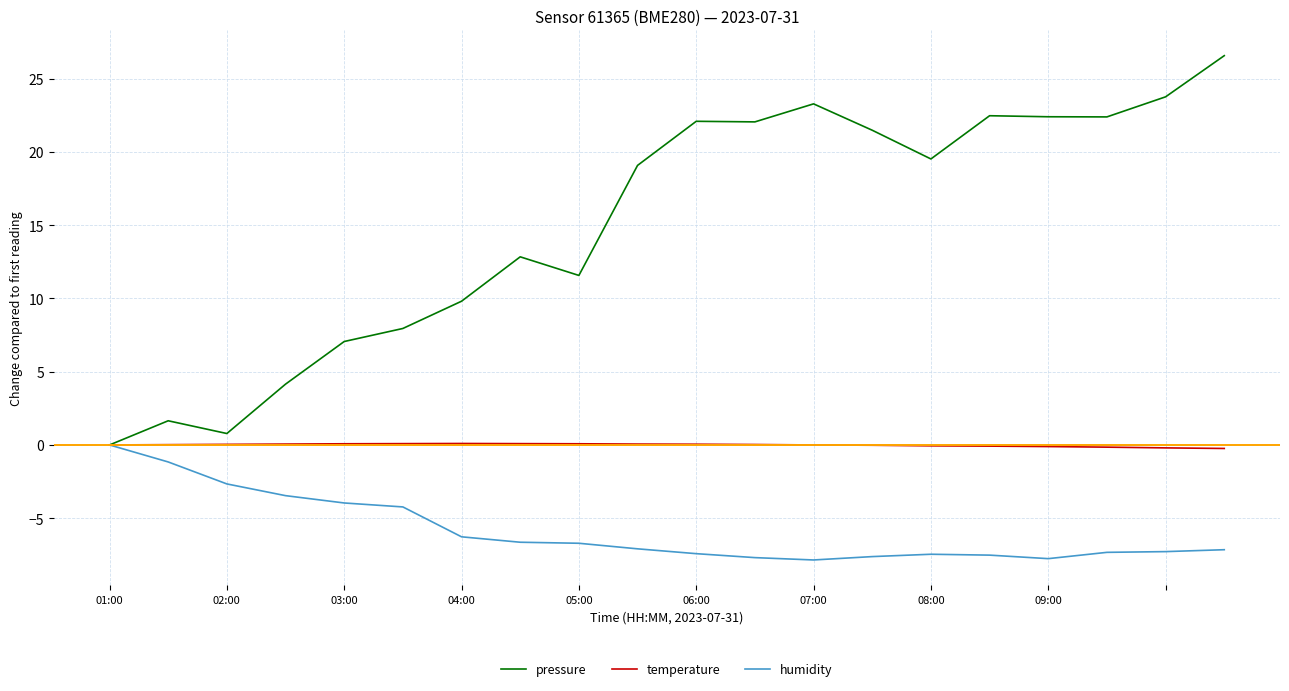

List the series in order of their overall mean, lowest first.

humidity, temperature, pressure